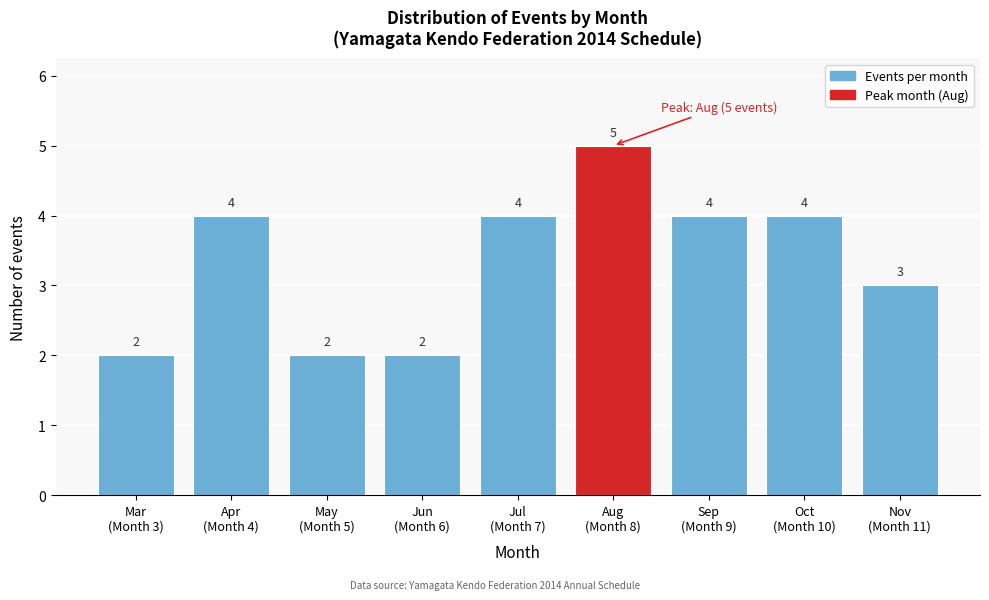

Reading left to right, list all the values displayed in this chart.

2	4	2	2	4	5	4	4	3